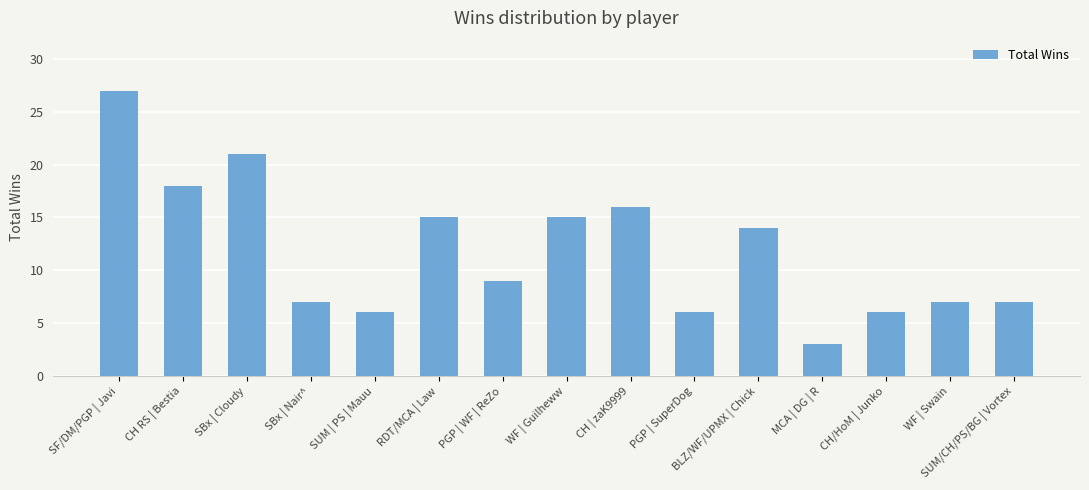

Where does the data first go above 9?

SF/DM/PGP | Javi